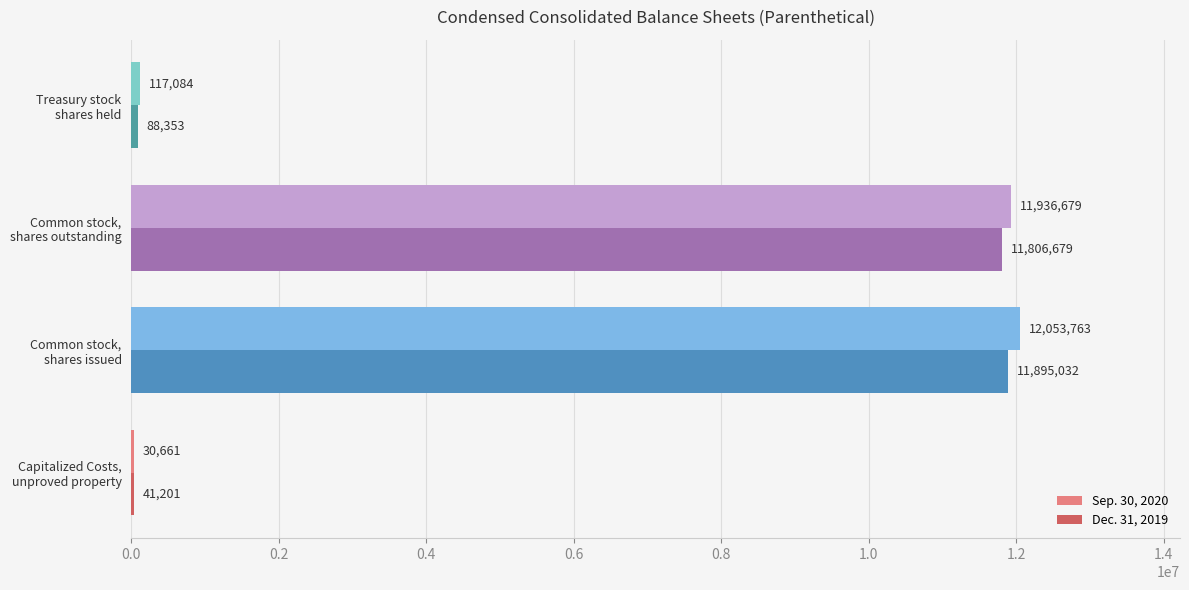

What is the sum of all Sep. 30, 2020 values?

24138187